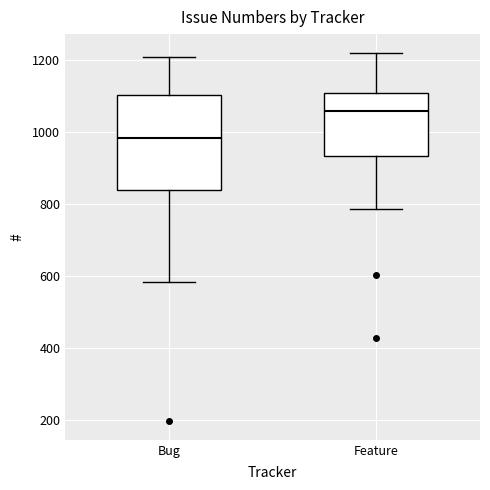

Which box has the lowest median line?

Bug